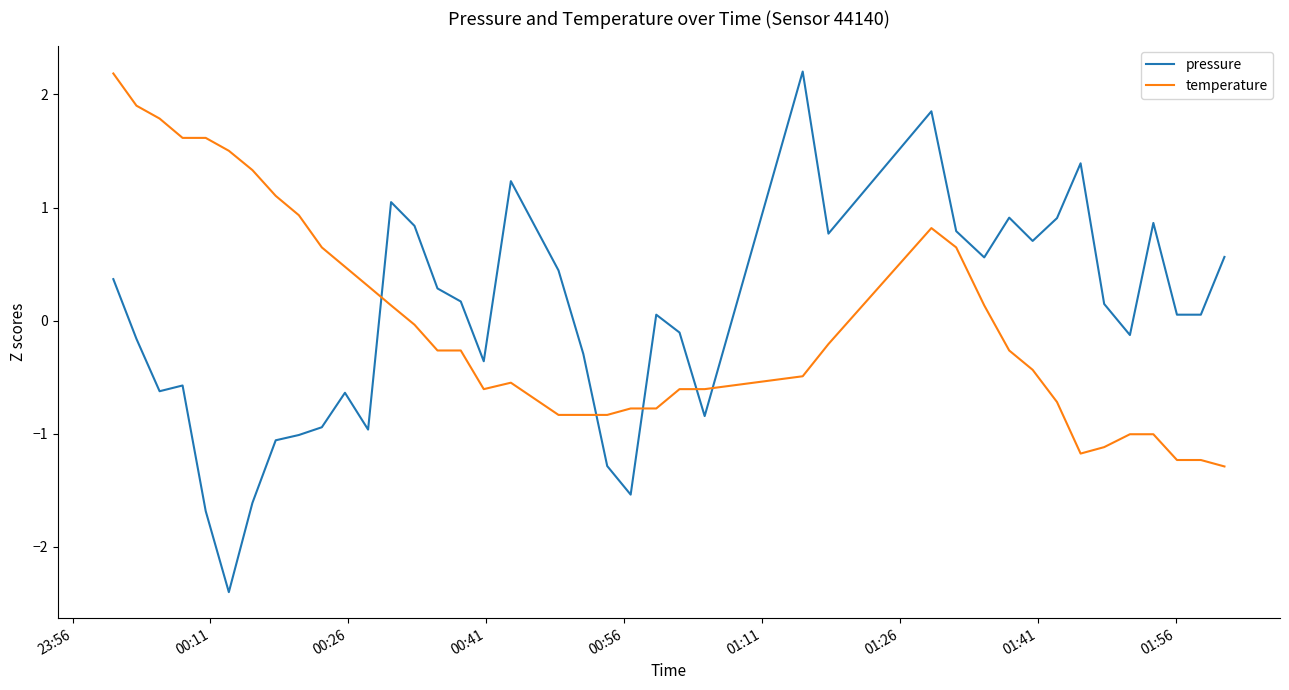

Which series has the widest spread of values?

pressure